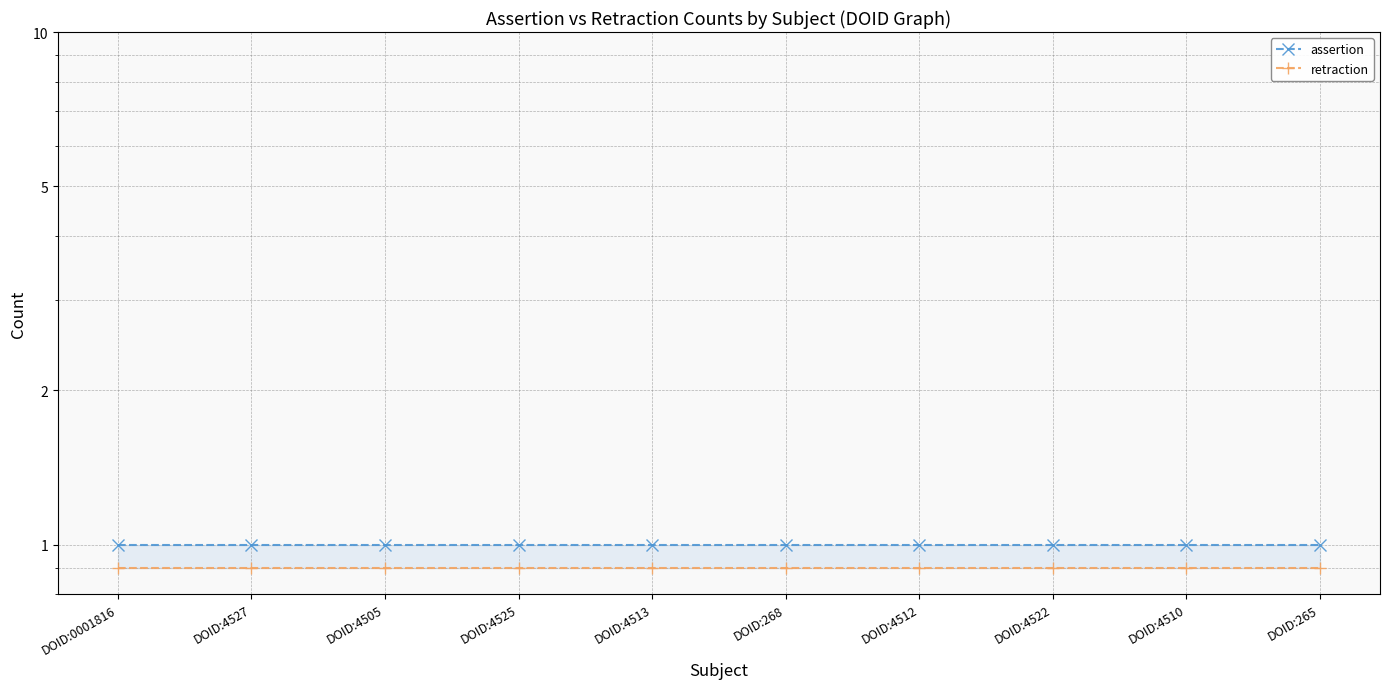

True or false: assertion and retraction cross at least once.

False